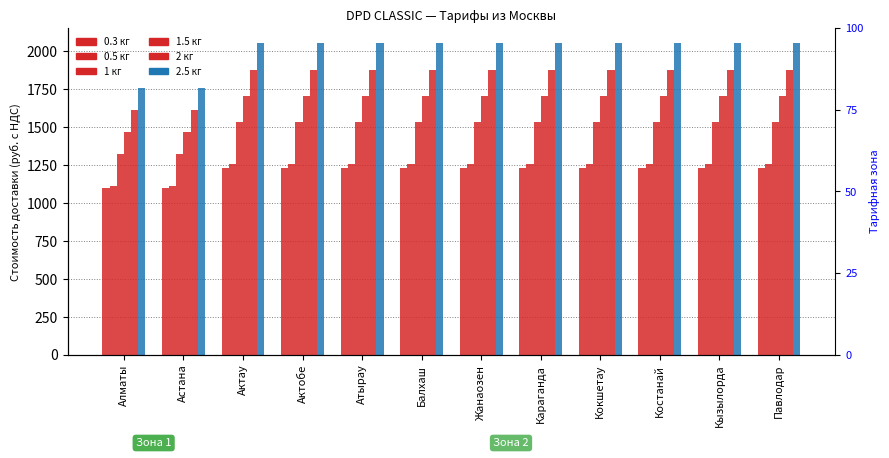

Are the bars horizontal?

No